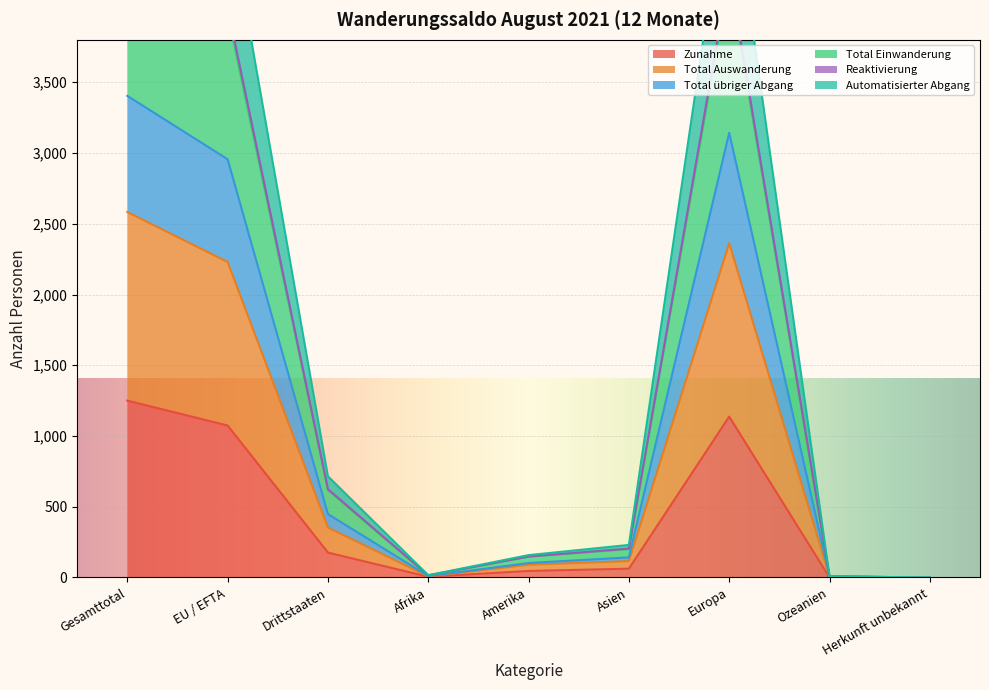

The value of Zunahme at Herkunft unbekannt is 0. True or false?

True